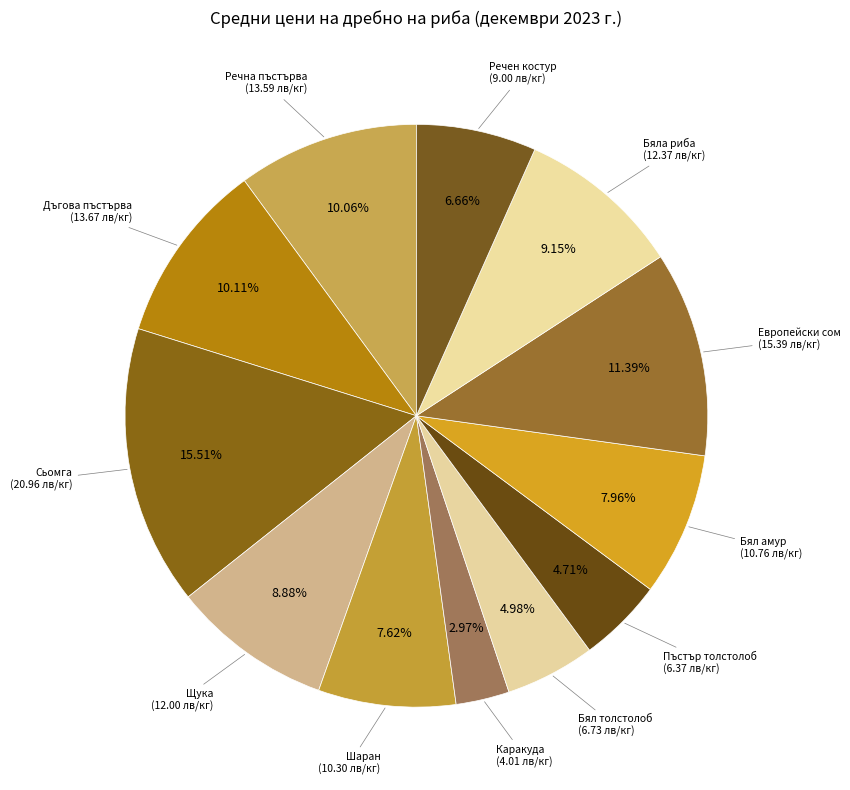

What is the smallest slice in the pie chart?

Каракуда